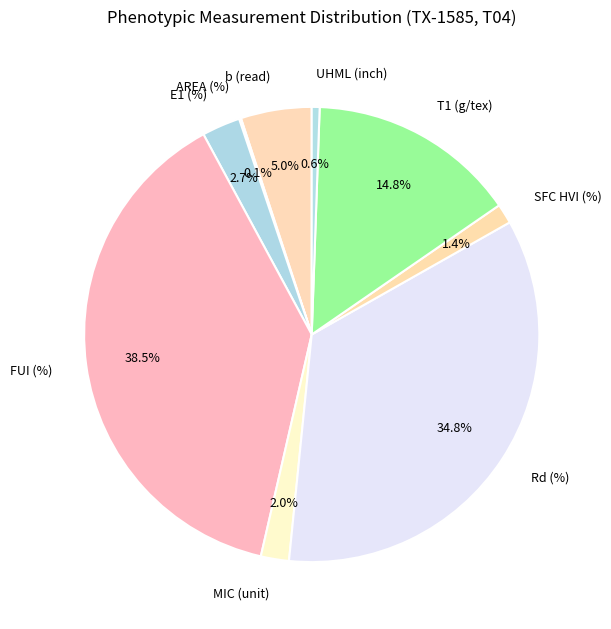

Is there a majority slice in this chart?

No